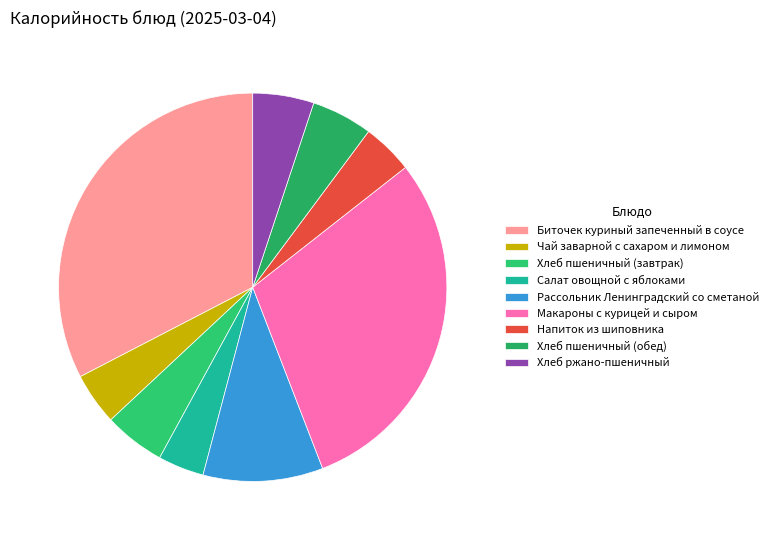

Is Напиток из шиповника the majority of the pie?

No